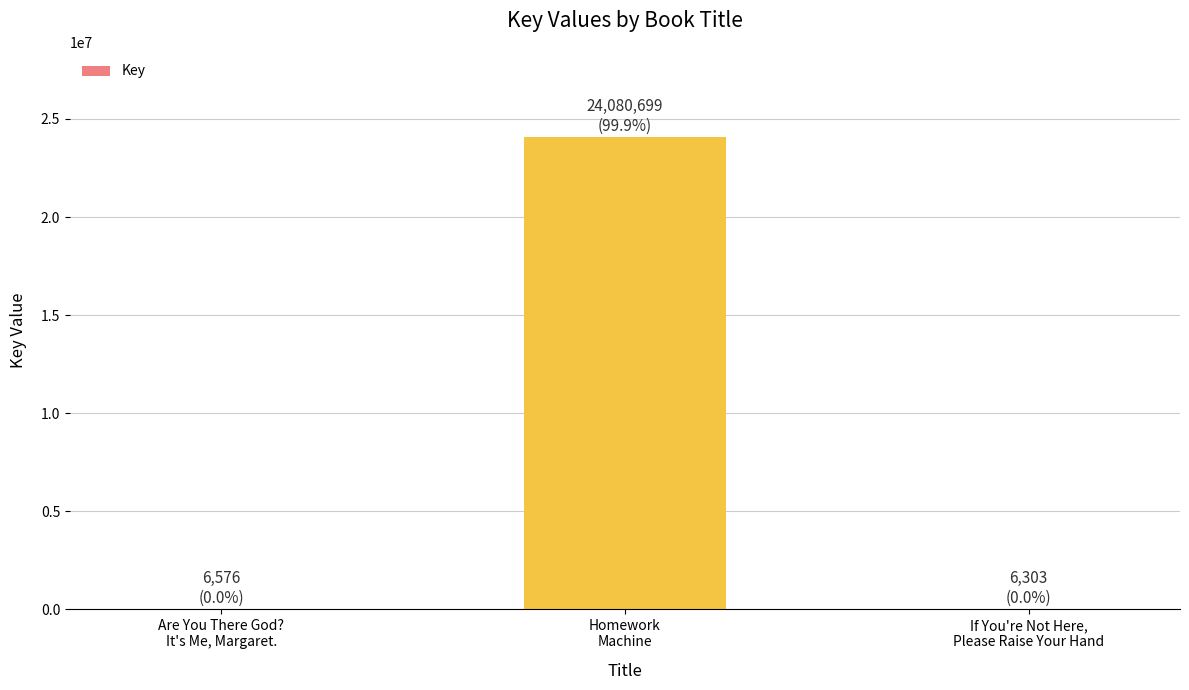

Approximately how many times larger is the value at Are You There God?
It's Me, Margaret. compared to If You're Not Here,
Please Raise Your Hand?

1.0